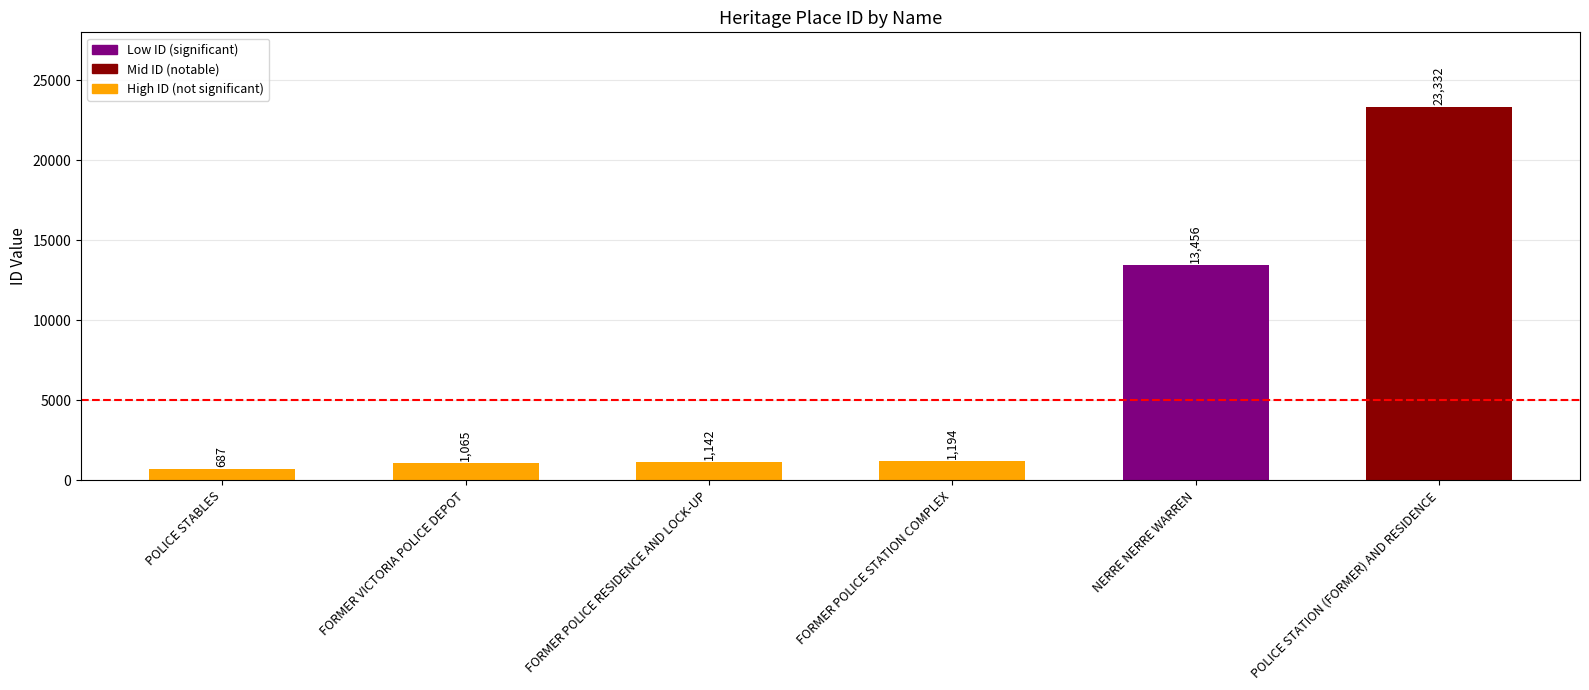

Rank the categories by value from highest to lowest.

POLICE STATION (FORMER) AND RESIDENCE, NERRE NERRE WARREN, FORMER POLICE STATION COMPLEX, FORMER POLICE RESIDENCE AND LOCK-UP, FORMER VICTORIA POLICE DEPOT, POLICE STABLES